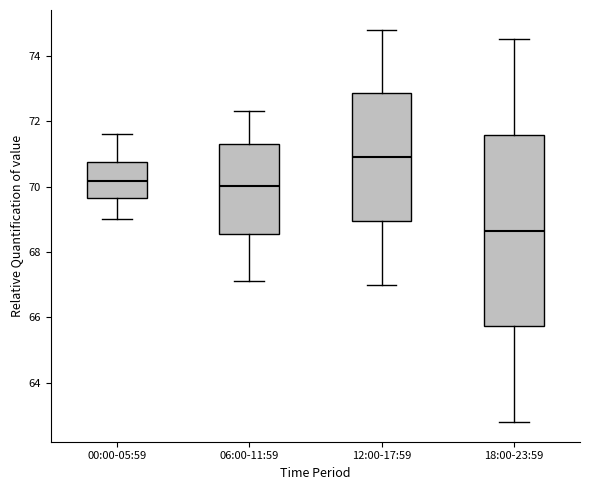

Which box has the lowest median line?

18:00-23:59